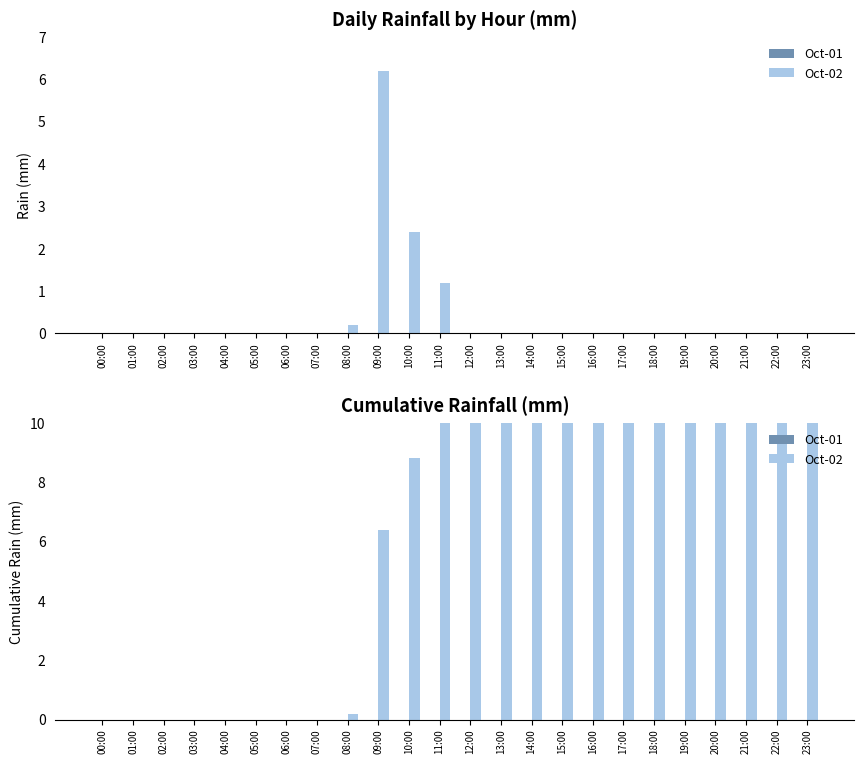

What is the average value of the Oct-02 series?

6.1